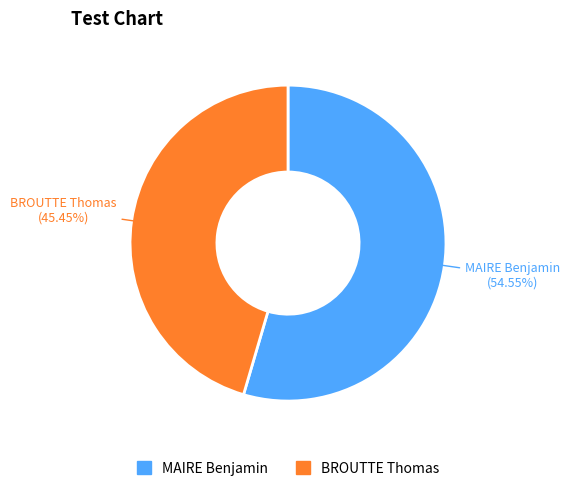

Do BROUTTE Thomas and MAIRE Benjamin together represent more than half of the pie?

Yes